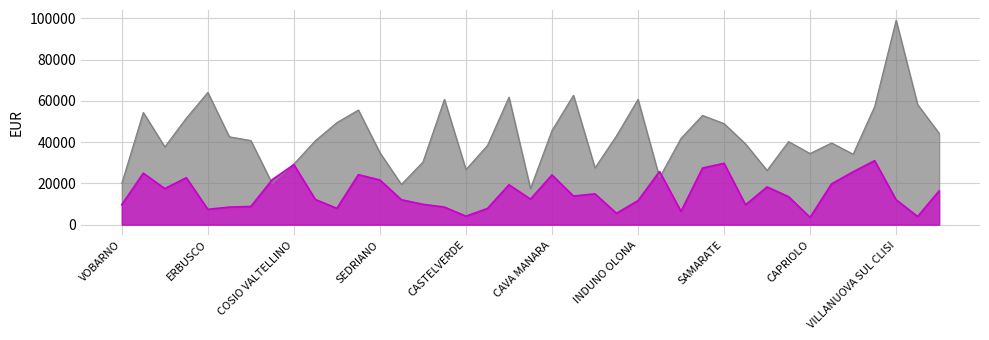

What is the smallest value displayed?

3550.2